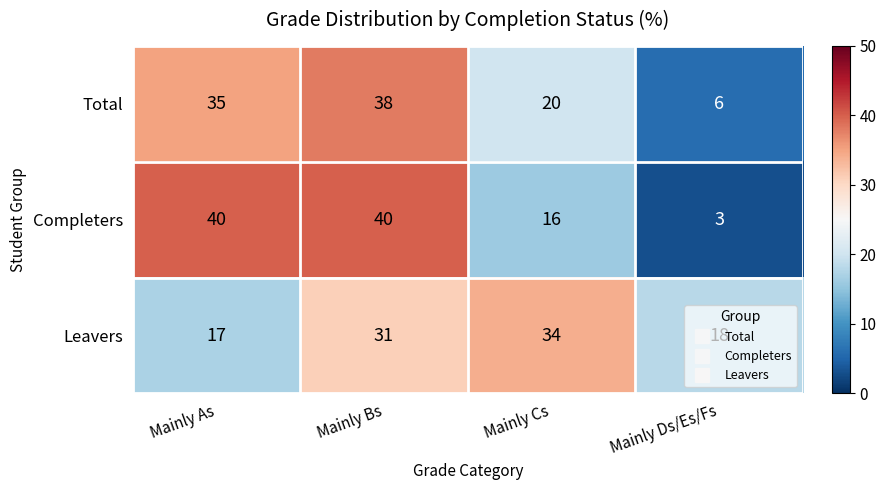

Which series has the widest spread of values?

Completers